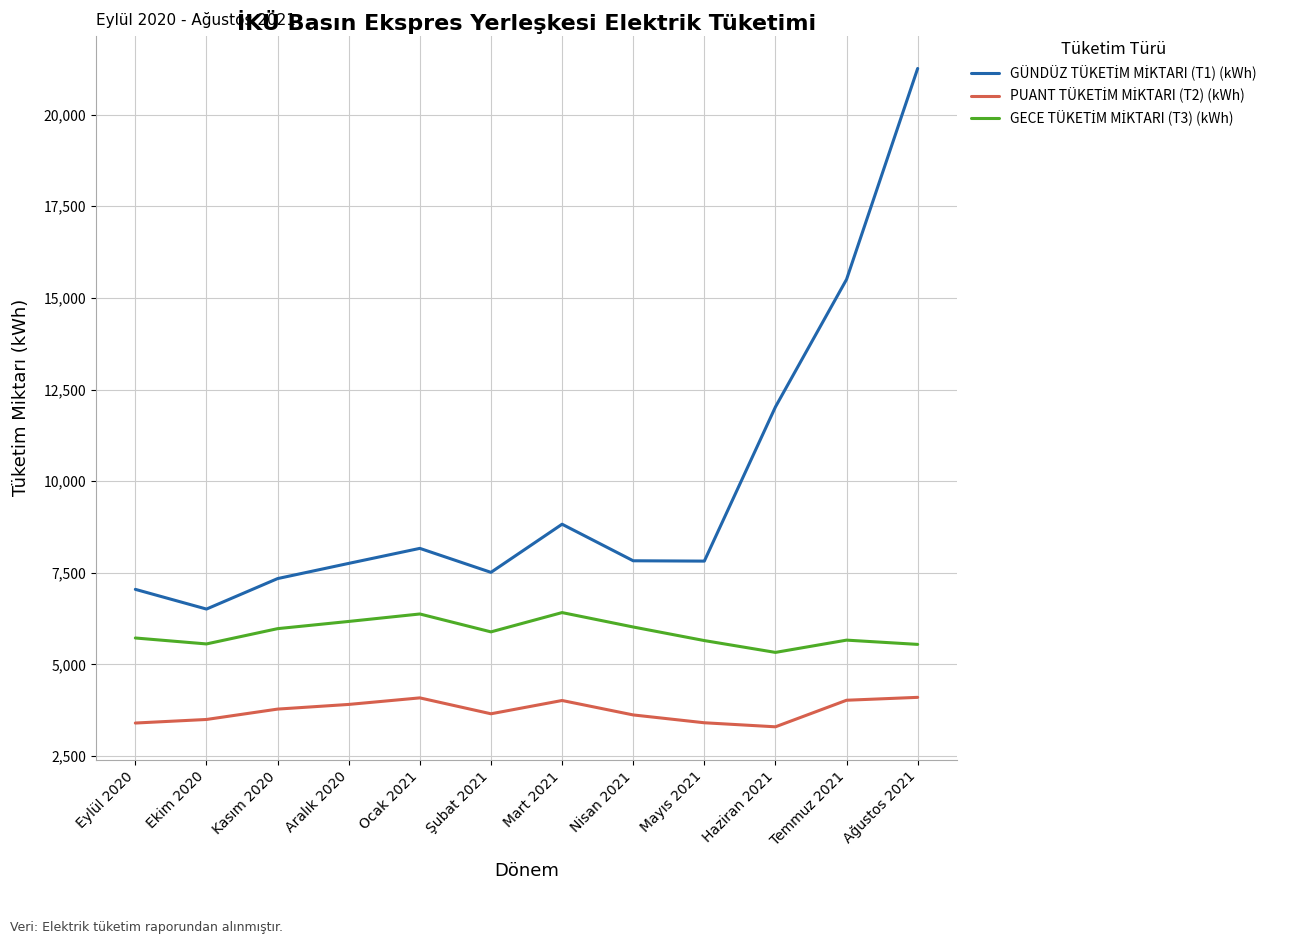

At which category is the sum across all series the highest?

Ağustos 2021